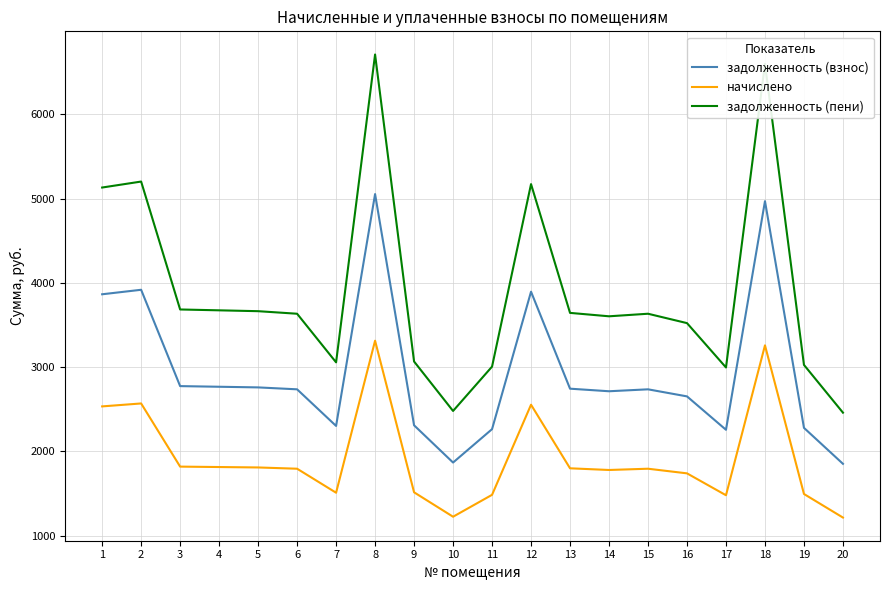

What is the lowest value of the задолженность (пени) series?

2459.7